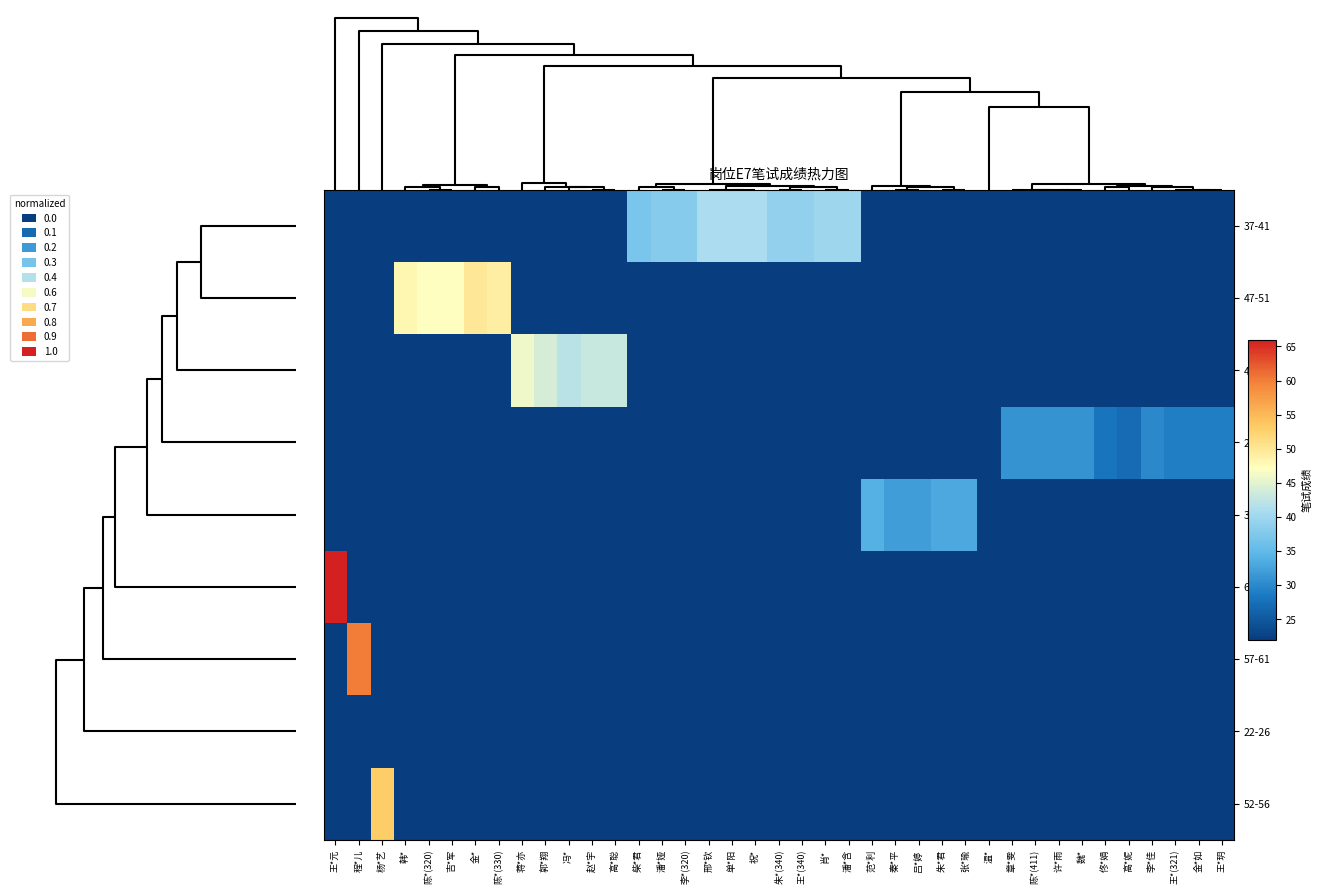

At how many categories does at least one series exceed 0?

38